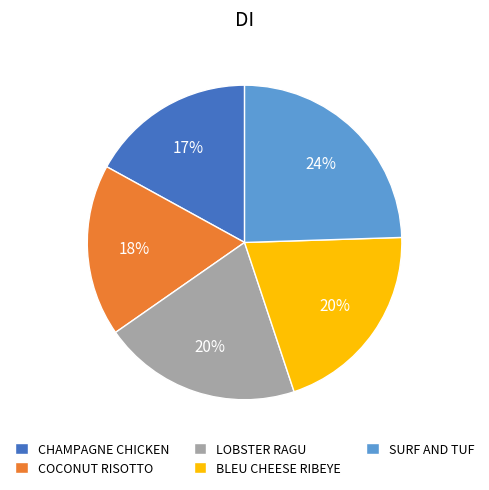

What percentage is the BLEU CHEESE RIBEYE slice, to the nearest percent?

20%